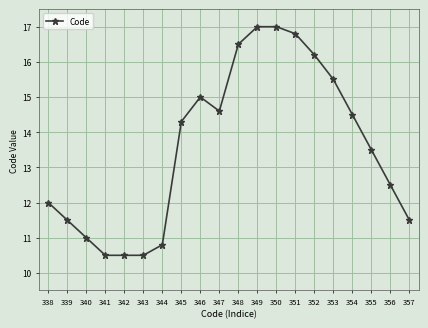

What is the difference between the maximum and second lowest values?

6.5